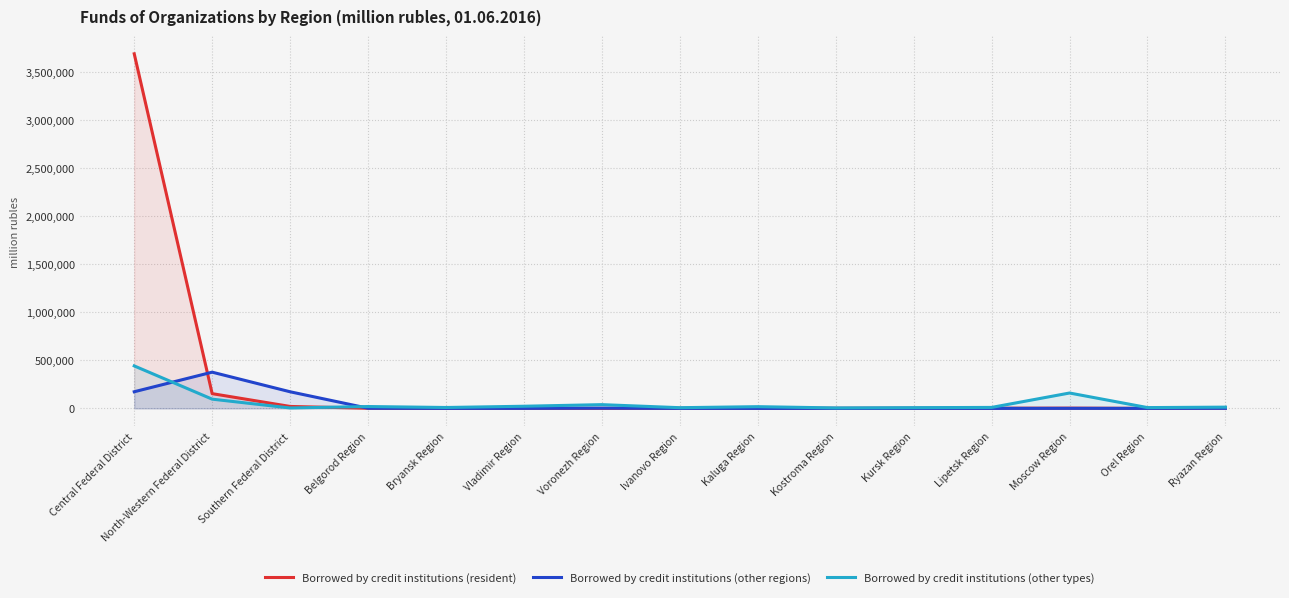

Which series has the largest range (max minus min)?

Borrowed by credit institutions (resident)